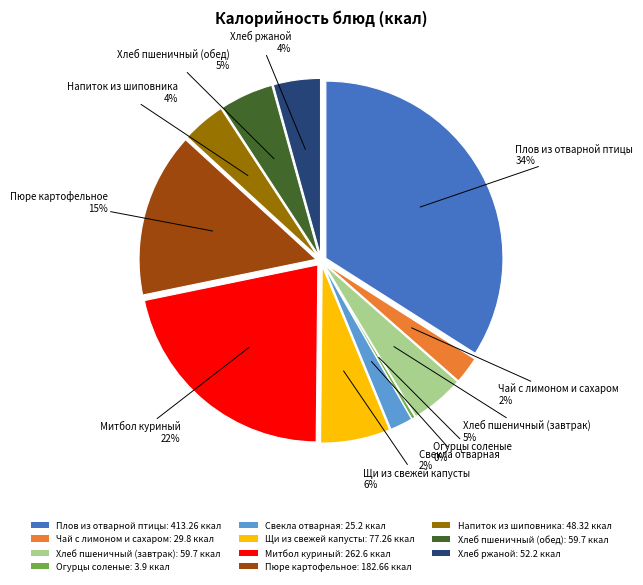

How many slices are in this pie chart?

11